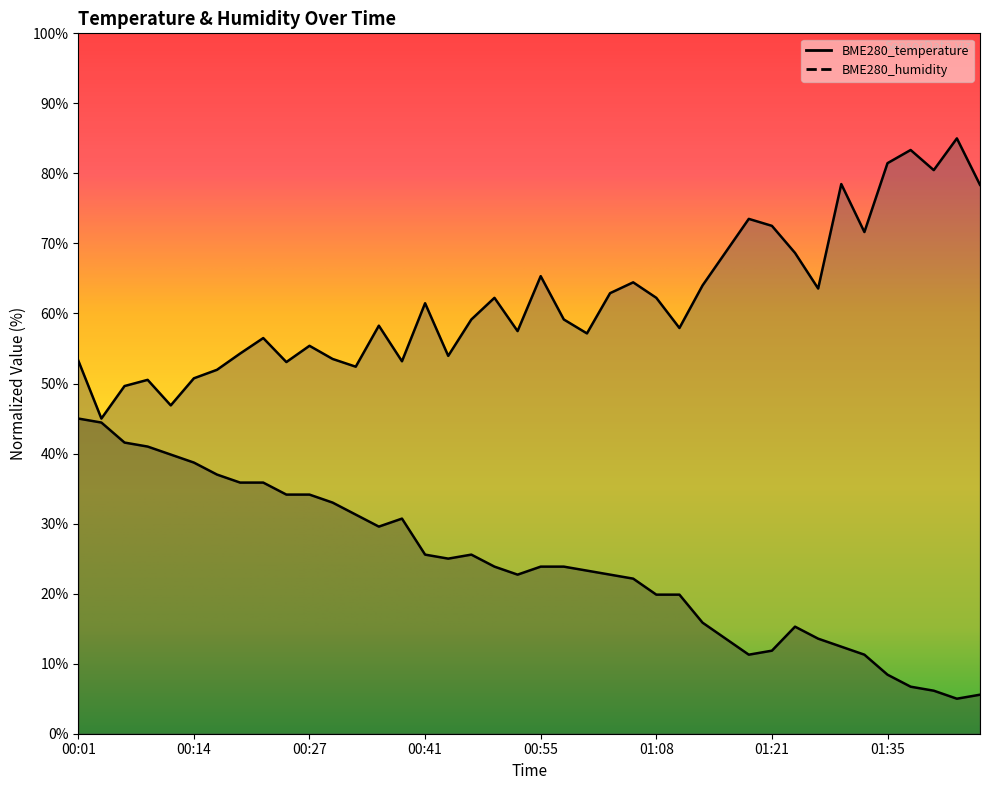

How many data points does each series have?

40